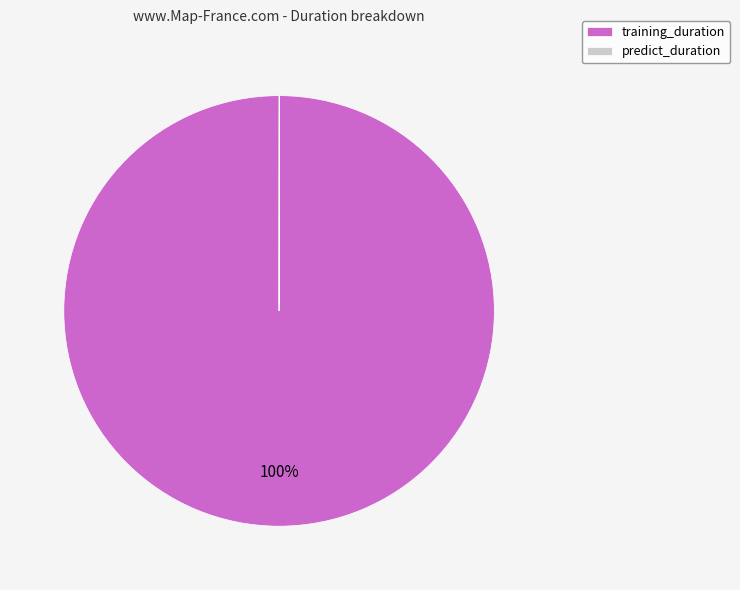

Does training_duration account for over 50% of the chart?

Yes